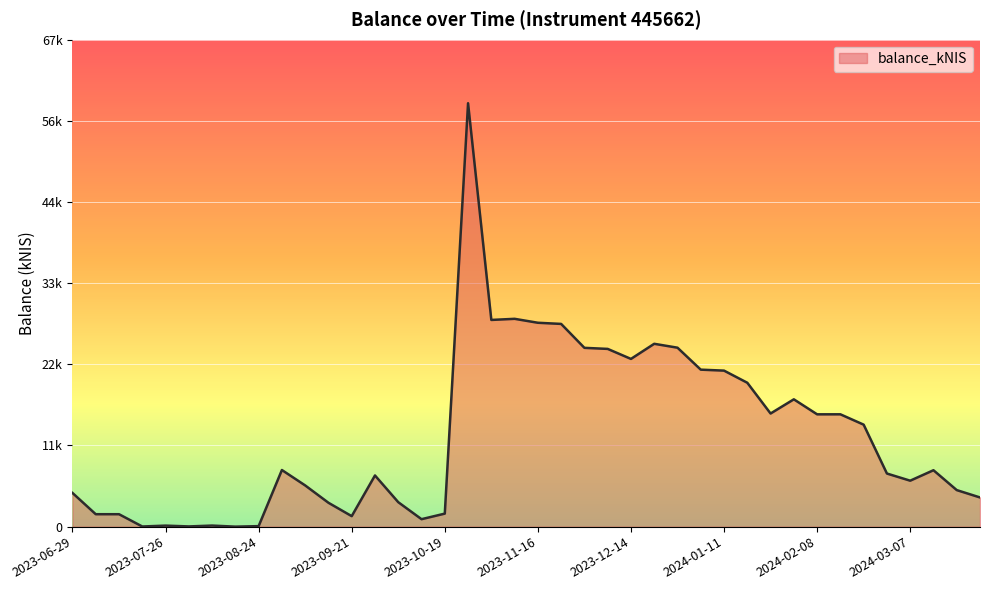

Does the chart display data point markers on the line(s)?

No